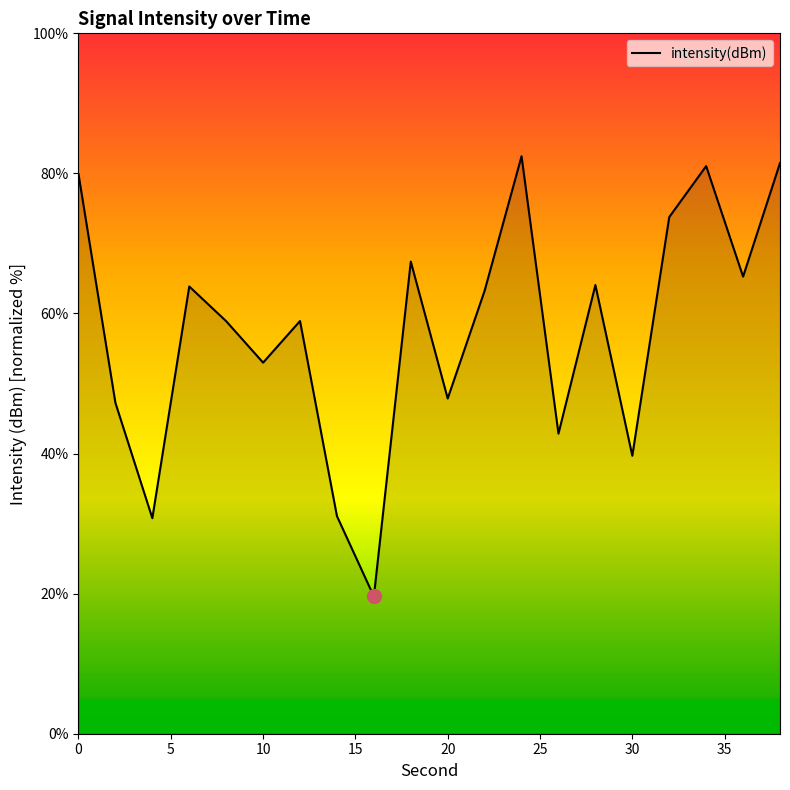

What is the minimum value shown in the chart?

19.6